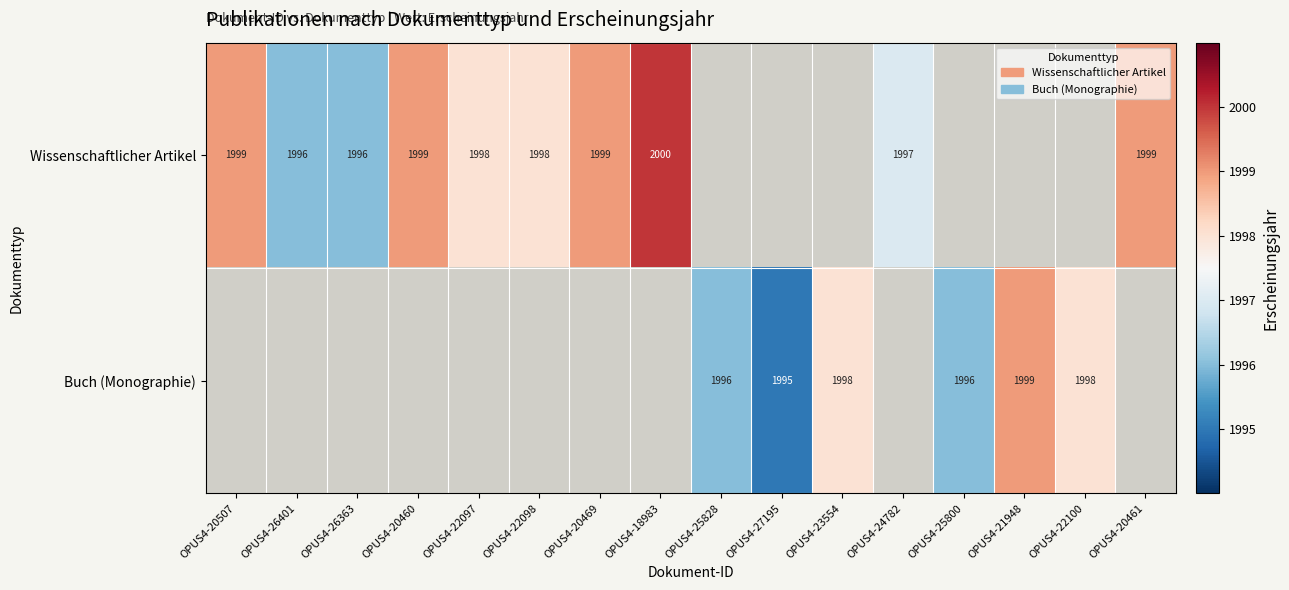

The Wissenschaftlicher Artikel series shows 1998 at OPUS4-22098. True or false?

True